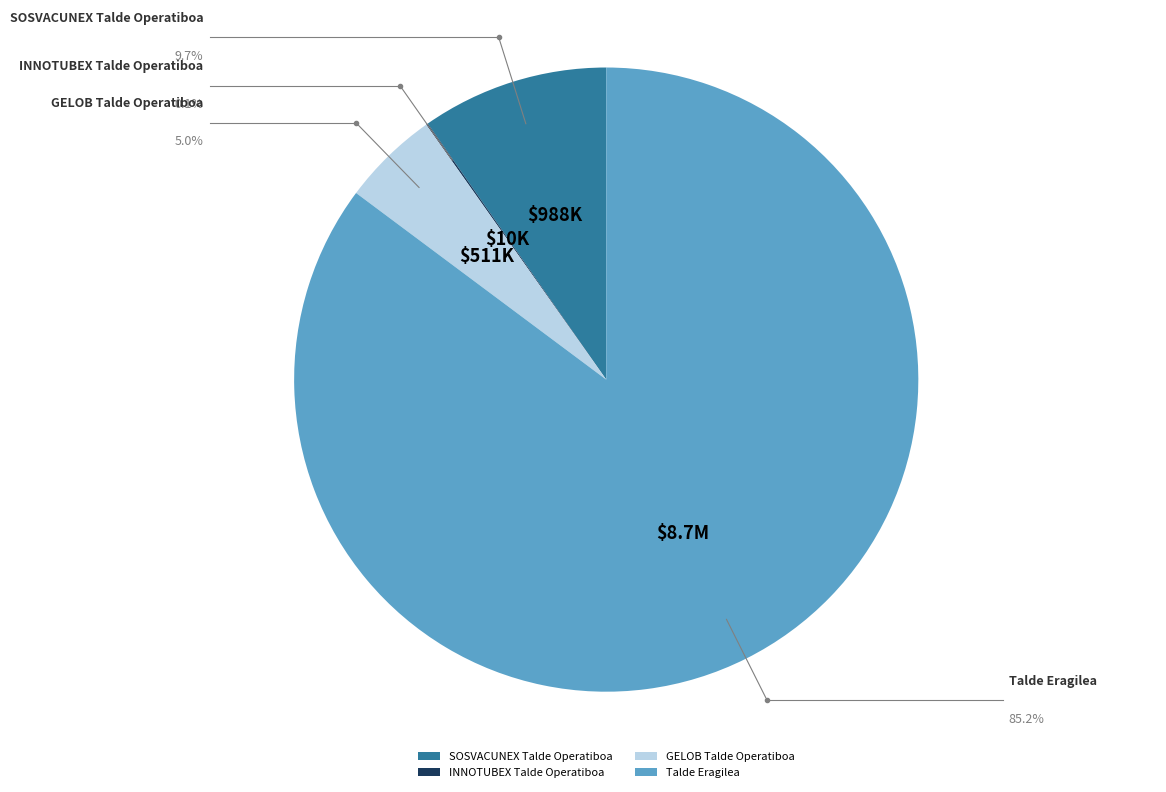

To the nearest percent, what is the combined percentage of Talde Eragilea and SOSVACUNEX Talde Operatiboa?

95%